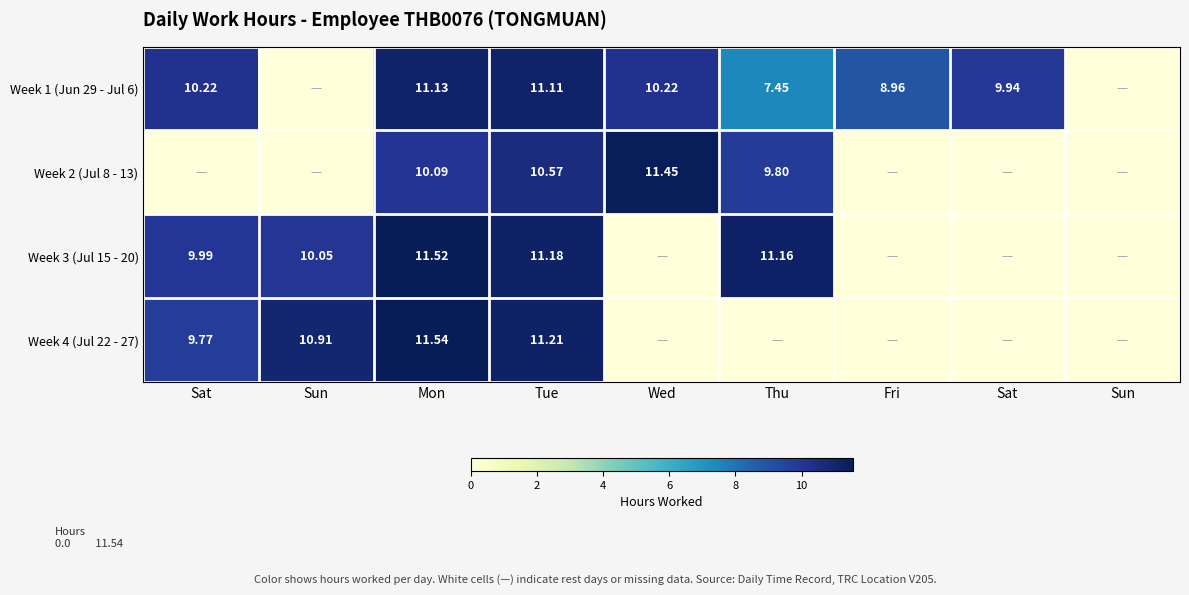

The Week 4 (Jul 22 - 27) series shows 7.7 at Fri. True or false?

False